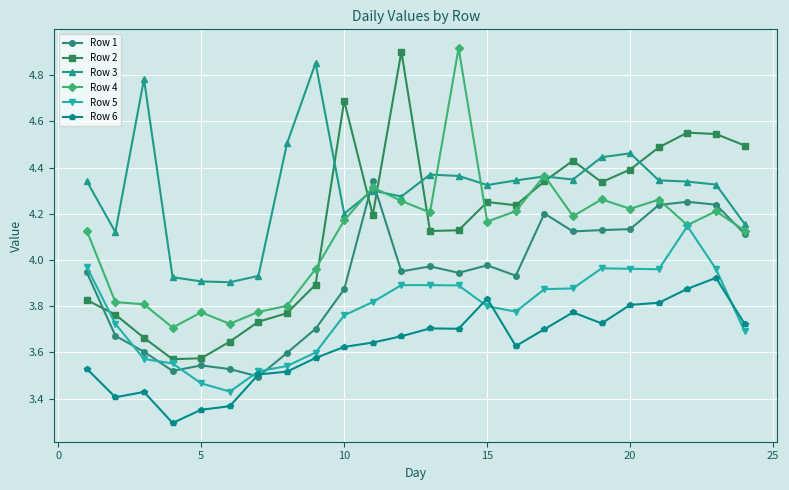

What is the smallest value displayed?

3.3